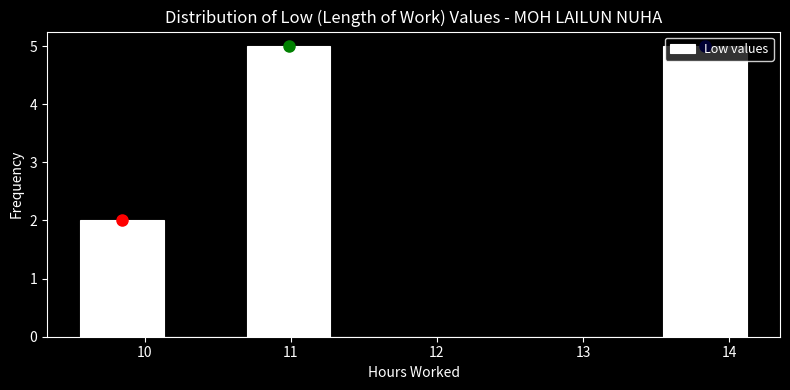

Reading left to right, transcribe this chart: for each bar, give the range it covers on the x-axis and its height. Neither the bar edges nor the heights are printed on the chart, so give them approximately, as read against the axes.

9.56 to 10.13: 2
10.13 to 10.70: 0
10.70 to 11.27: 5
11.27 to 11.84: 0
11.84 to 12.41: 0
12.41 to 12.98: 0
12.98 to 13.55: 0
13.55 to 14.12: 5